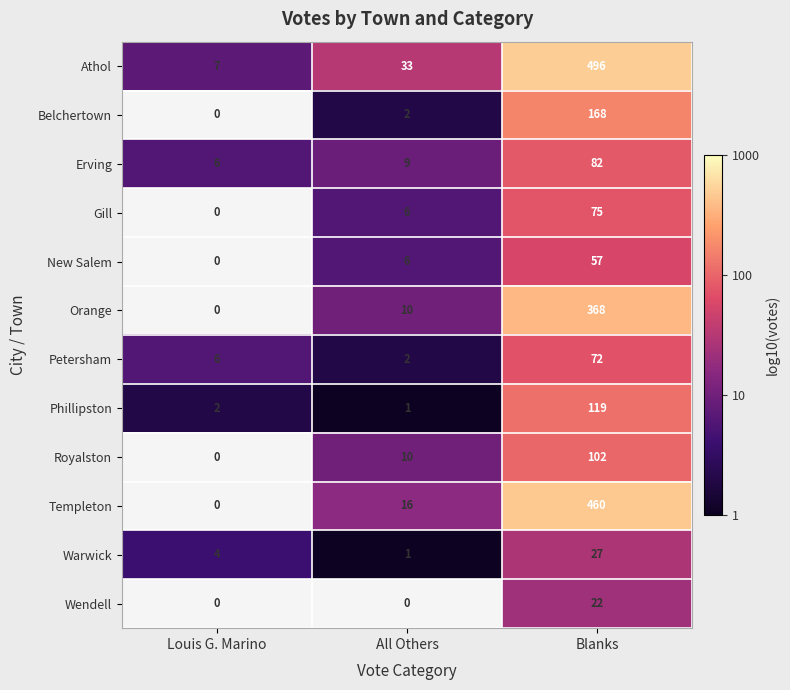

Count the number of categories in the chart.

3